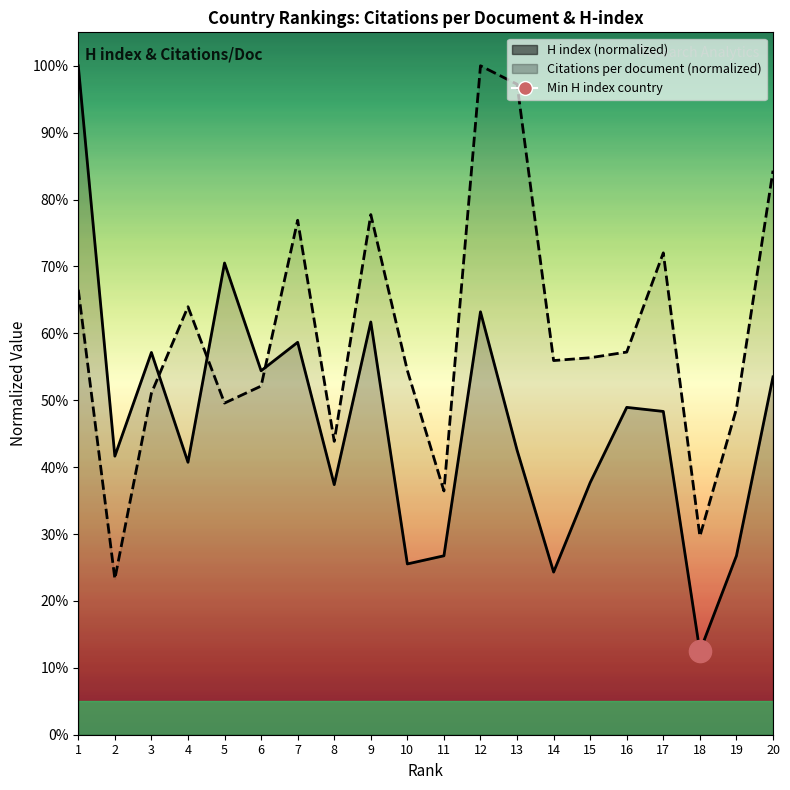

What is the difference between the maximum and minimum values in the H index (line) series?

0.9